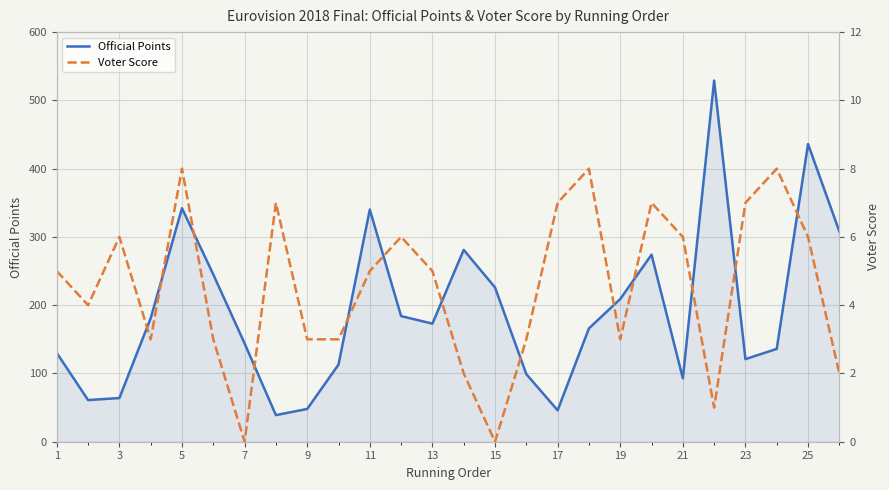

What is the difference between the maximum and second lowest values in the Official Points series?

483